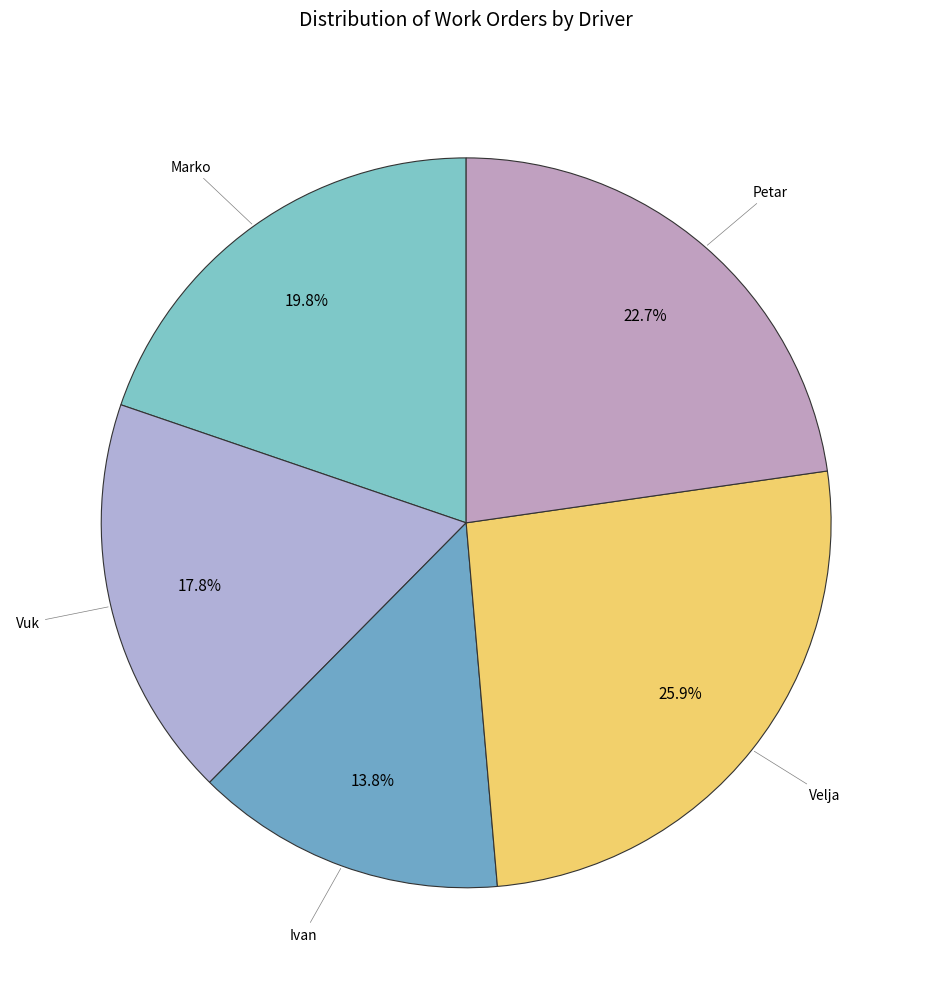

To the nearest percent, what is the average slice percentage?

20%